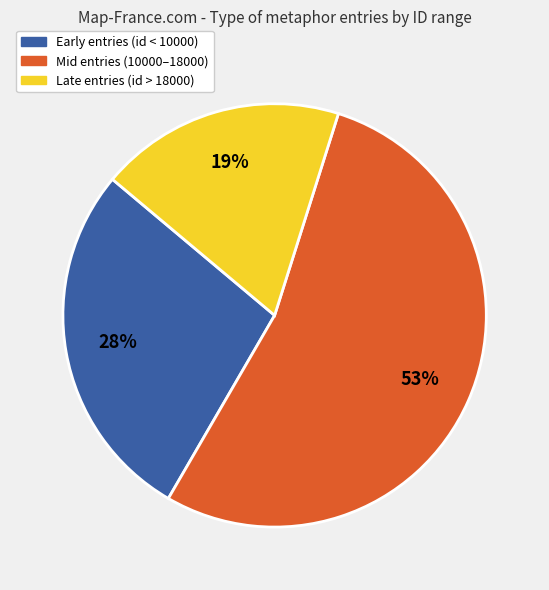

What is the largest slice in the pie chart?

Mid entries (10000–18000)